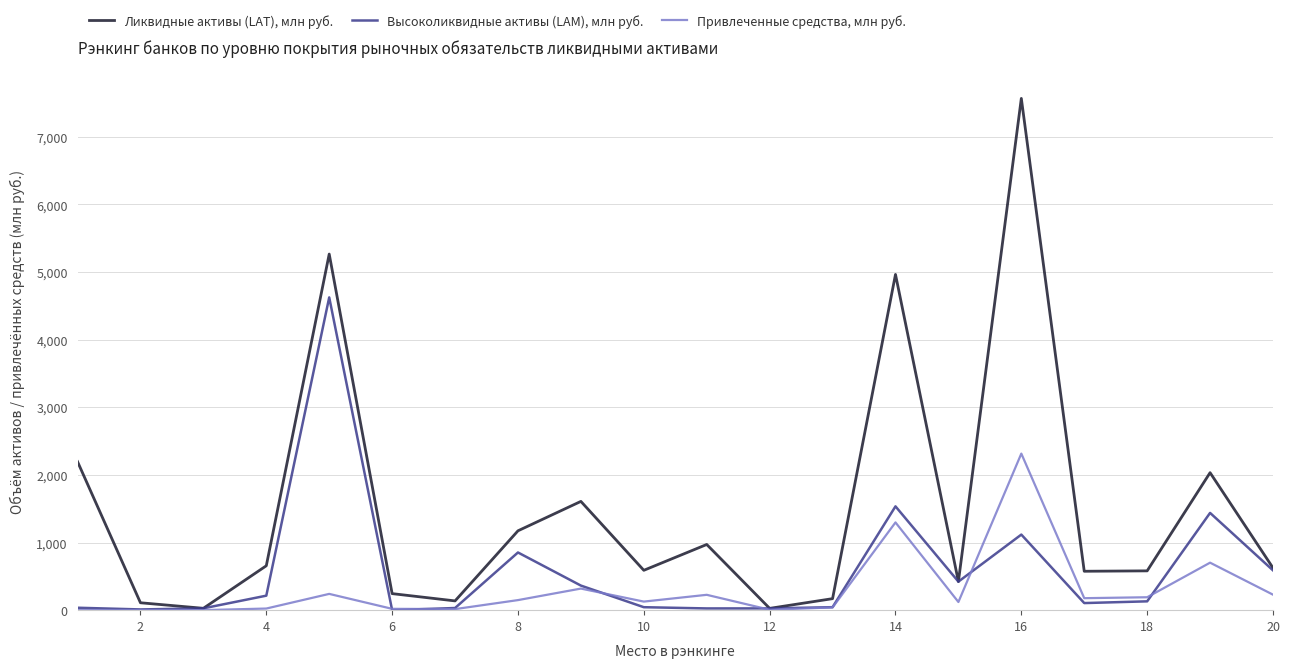

Which series has the largest total across all categories?

Ликвидные активы (LAT), млн руб.